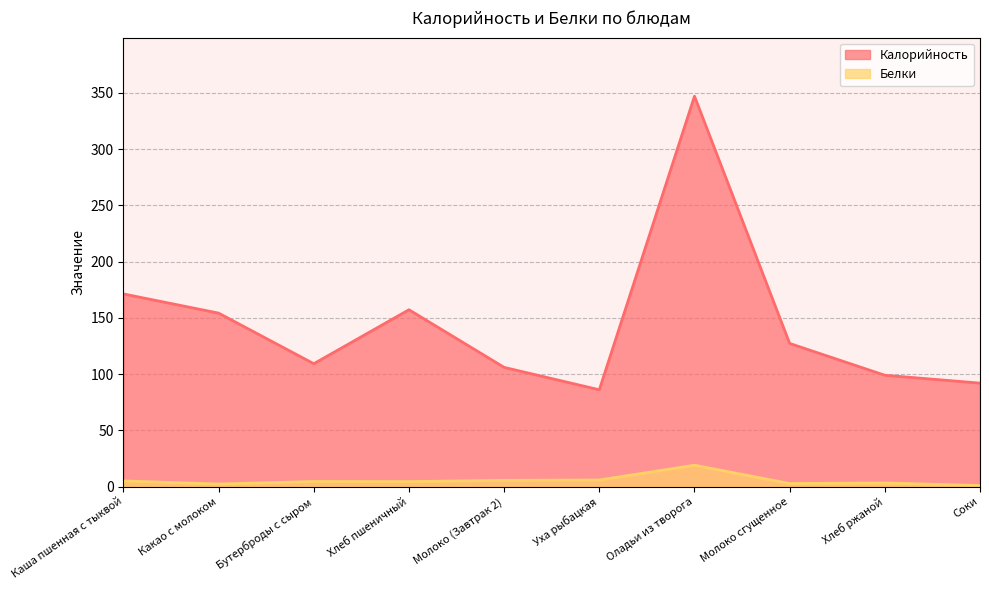

At which category does the chart reach its minimum across all series?

Соки